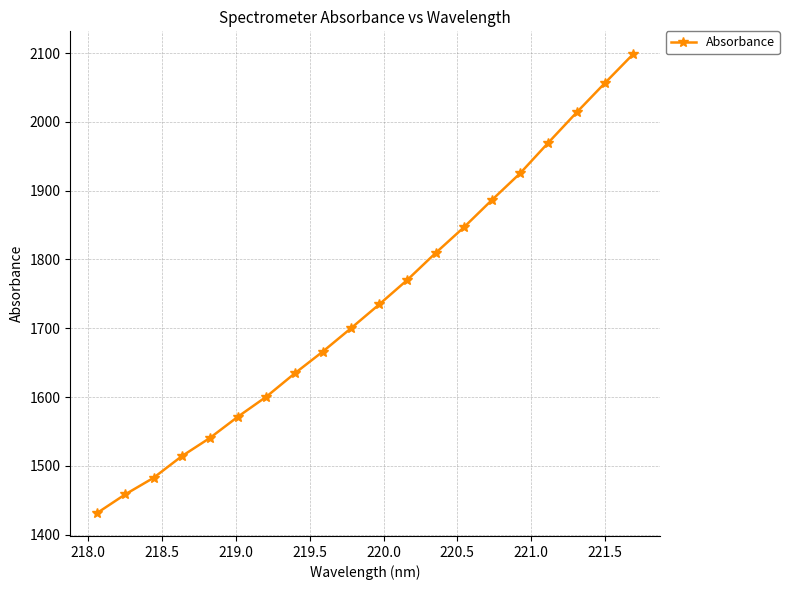

True or false: the data has more than 2 interior local peaks.

False